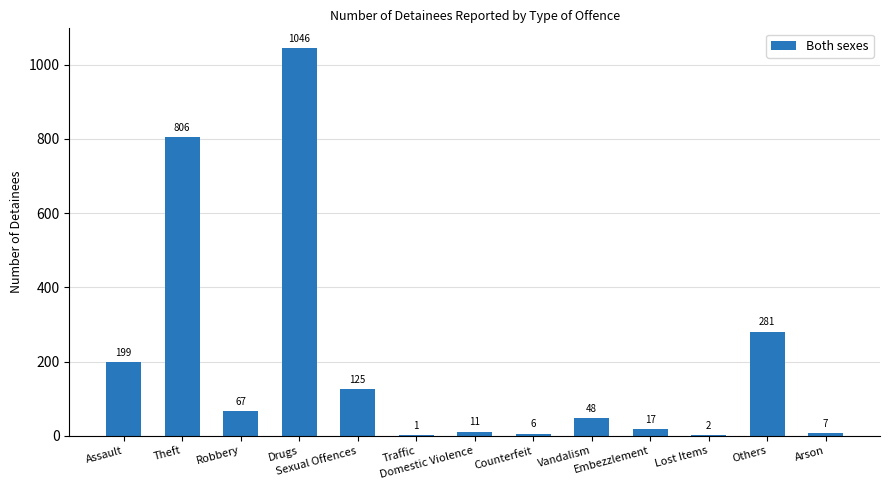

At which label does the data first exceed 48?

Assault